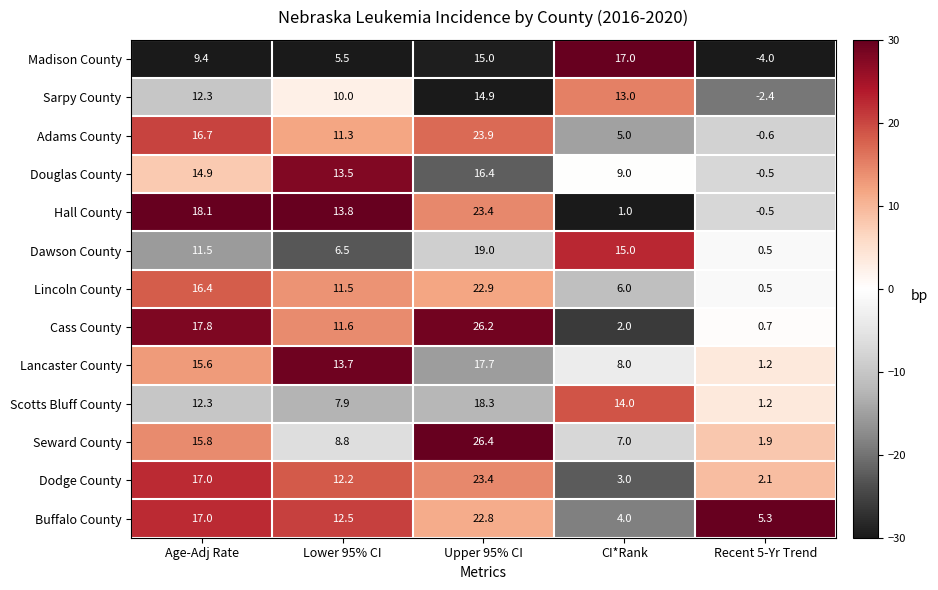

Which series has the largest total across all categories?

Buffalo County